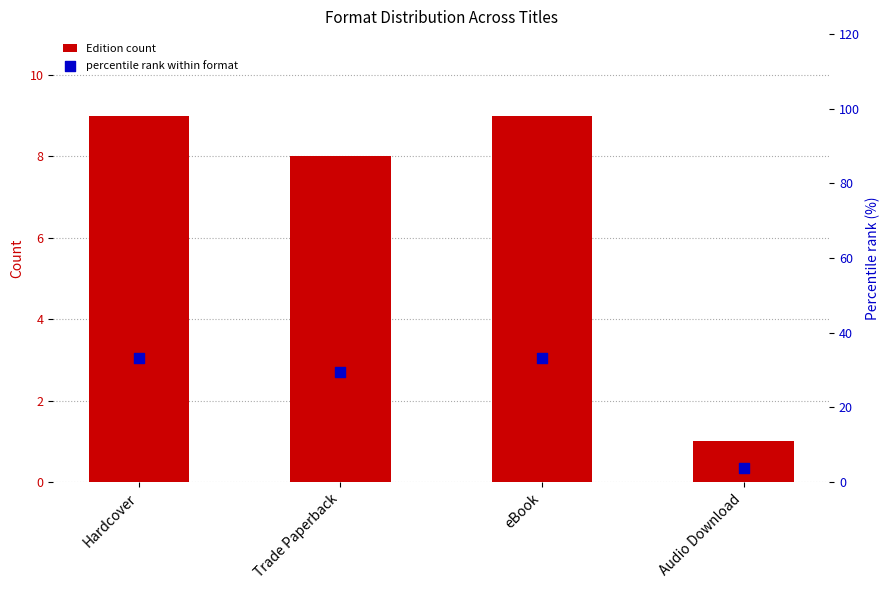

At how many categories does at least one series exceed 28?

3